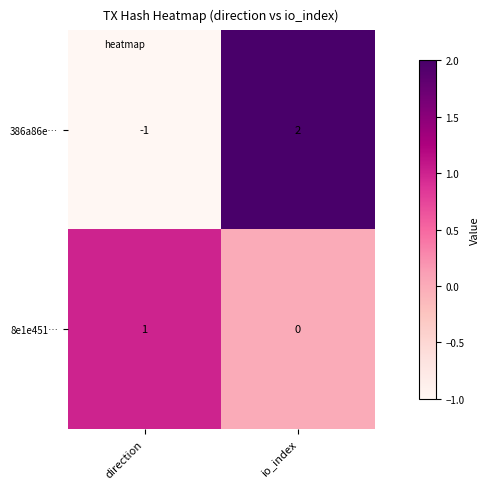

The value of 386a86e… at io_index is 2. True or false?

True